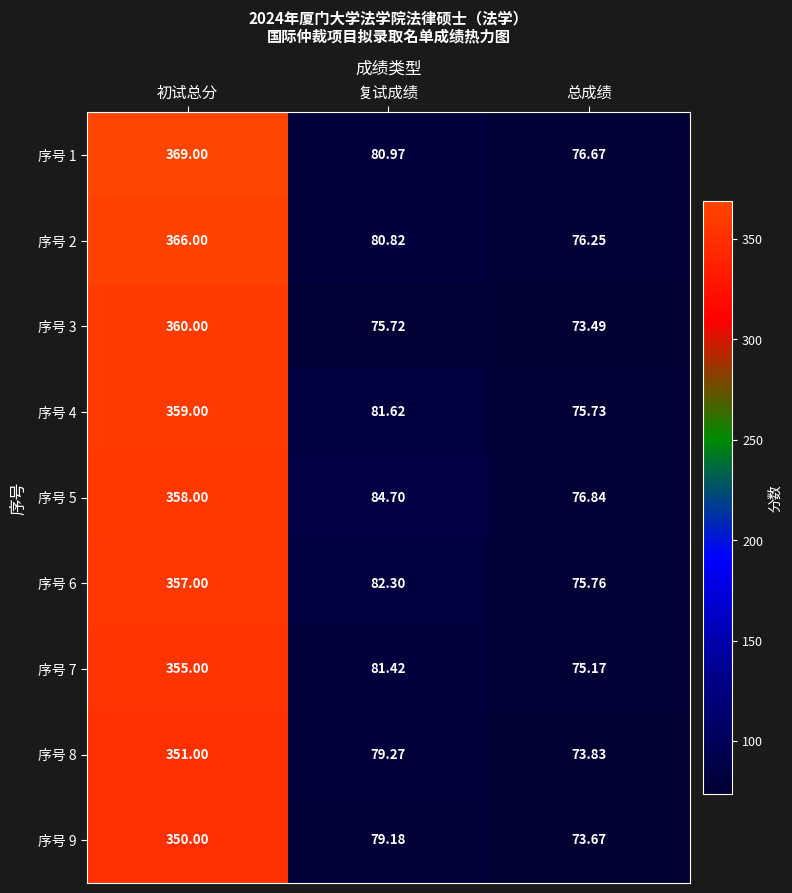

At which label does 序号 1 reach its minimum?

总成绩